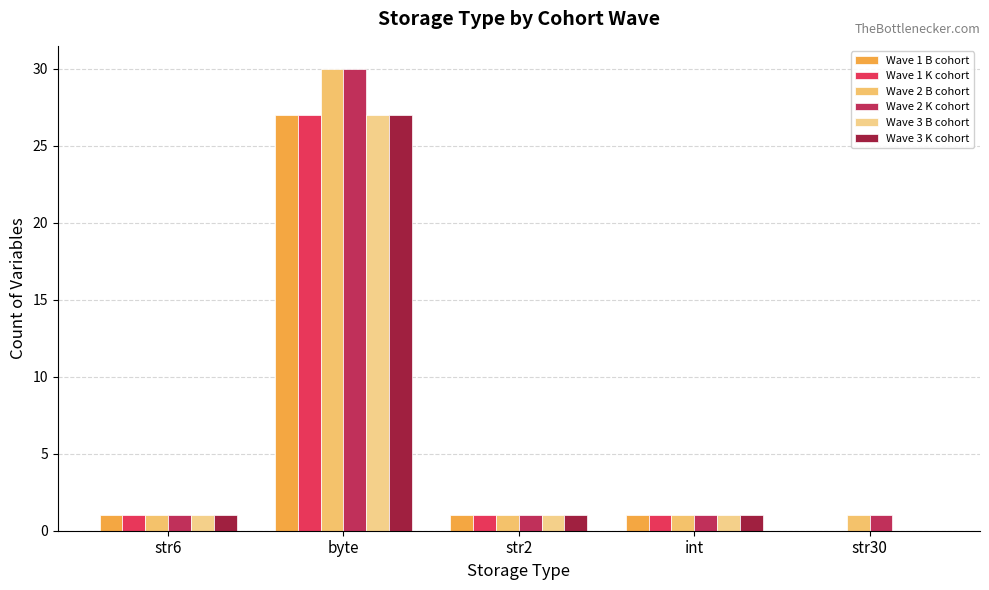

At int, list the series in order from largest to smallest.

Wave 1 B cohort, Wave 1 K cohort, Wave 2 B cohort, Wave 2 K cohort, Wave 3 B cohort, Wave 3 K cohort